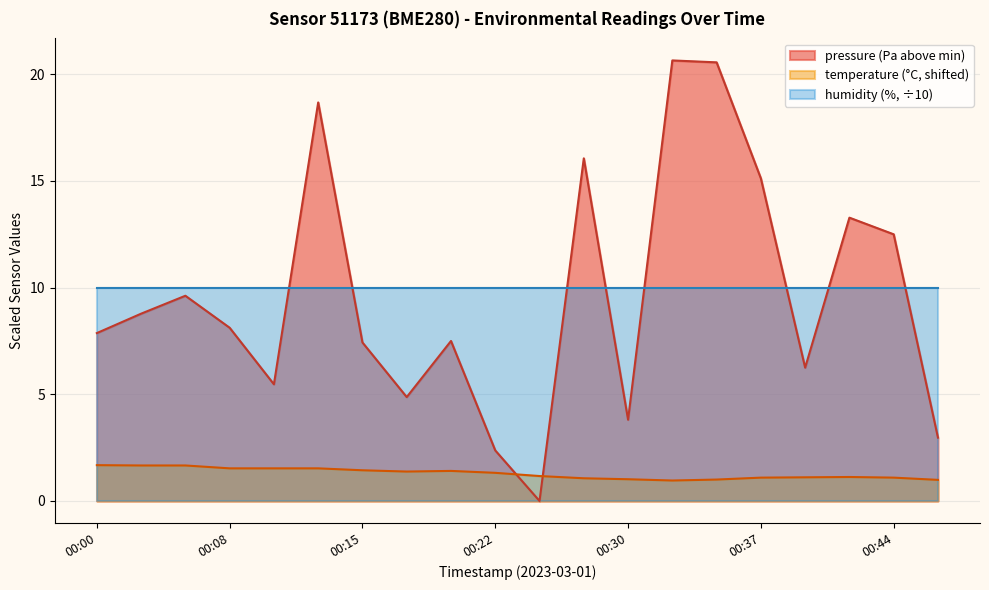

List the labels in order of pressure value, smallest first.

00:25, 00:22, 00:47, 00:30, 00:17, 00:10, 00:39, 00:15, 00:20, 00:00, 00:08, 00:03, 00:05, 00:44, 00:42, 00:37, 00:27, 00:13, 00:34, 00:32